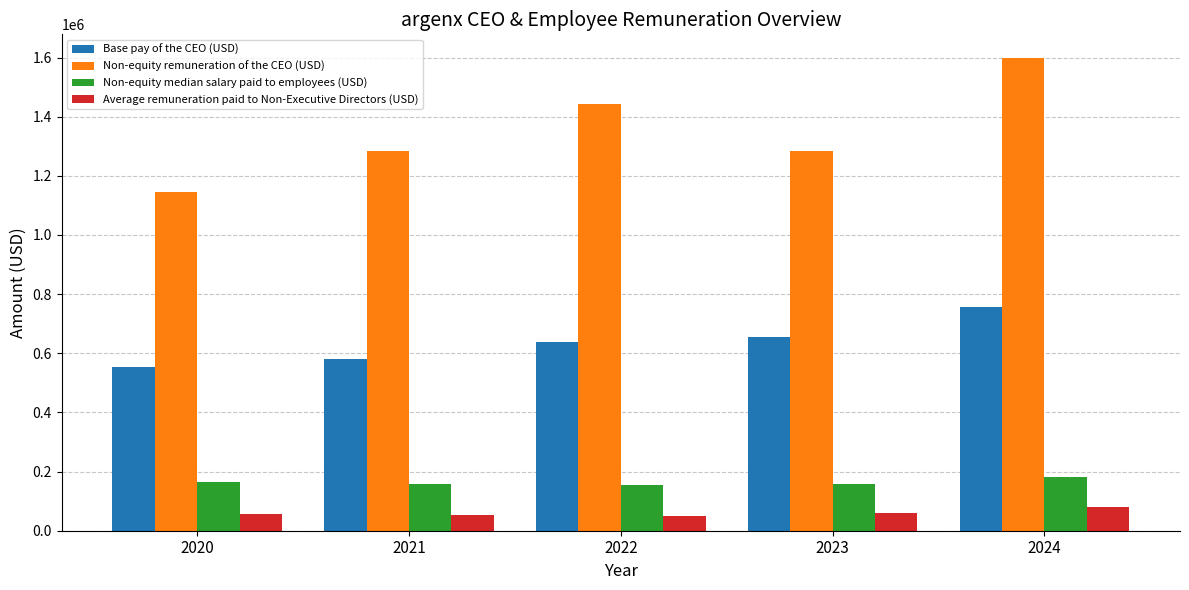

What value does the Non-equity remuneration of the CEO (USD) series have at 2021?

1285136